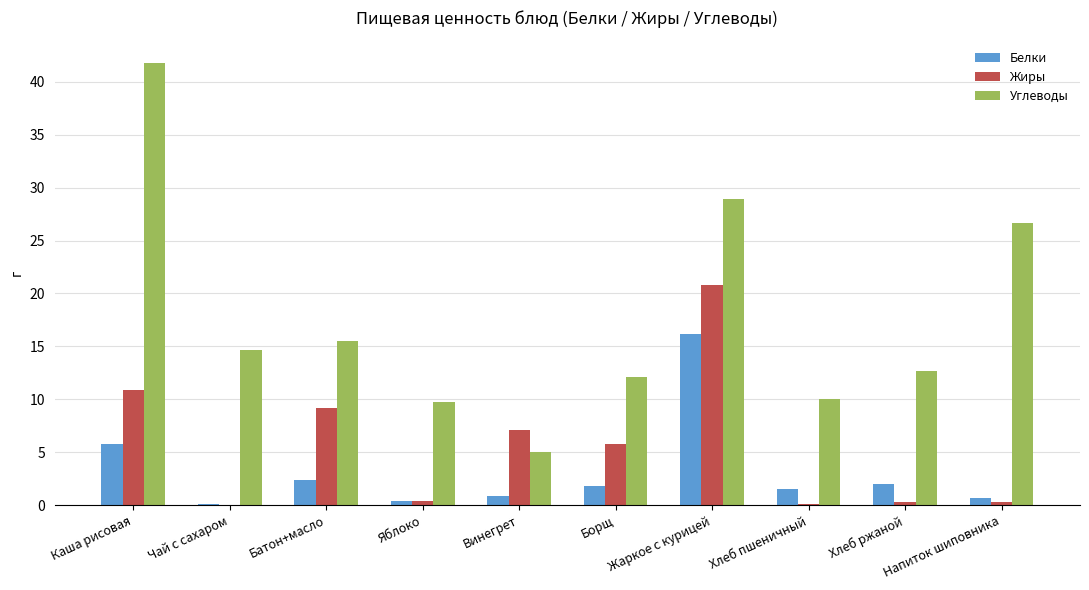

What is the average value of the Жиры series?

5.5